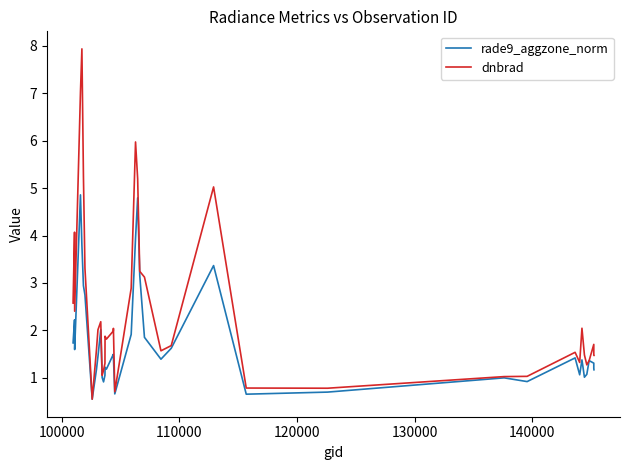

How many lines are shown in the chart?

2